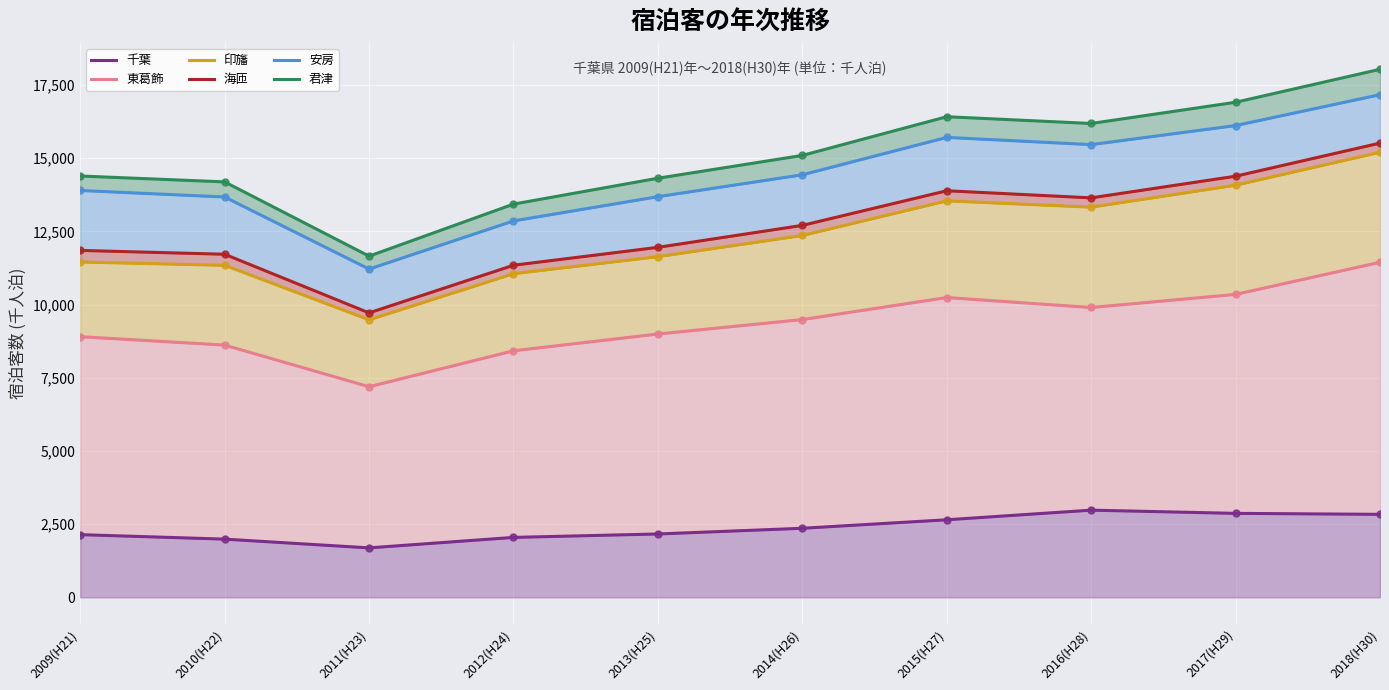

What are all the series names shown in the legend?

千葉, 東葛飾, 印旛, 海匝, 安房, 君津